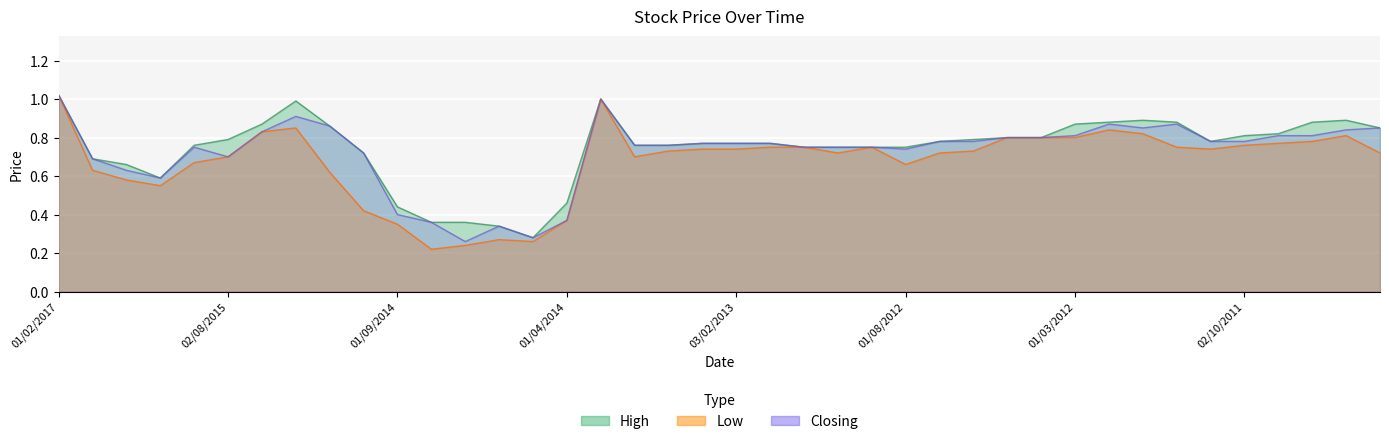

Which series has the largest range (max minus min)?

Low